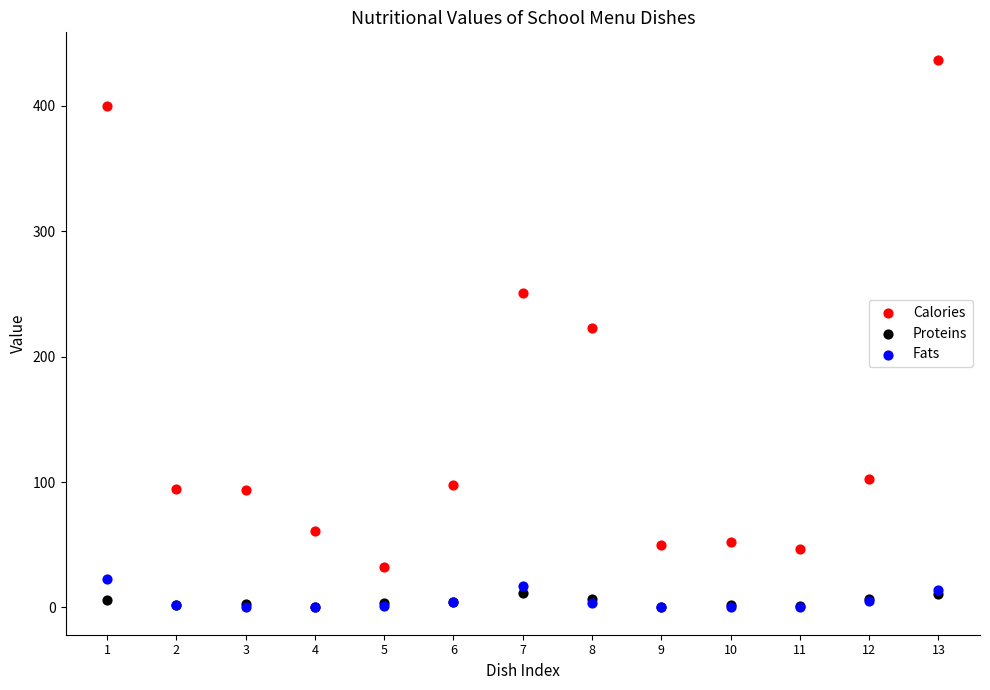

Which series contains the highest Y value?

Calories